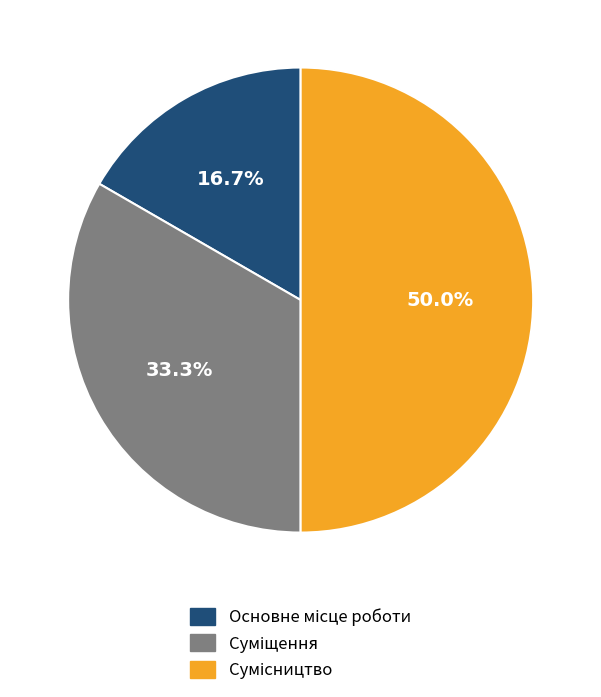

True or false: Сумісництво accounts for 50% of the total.

True